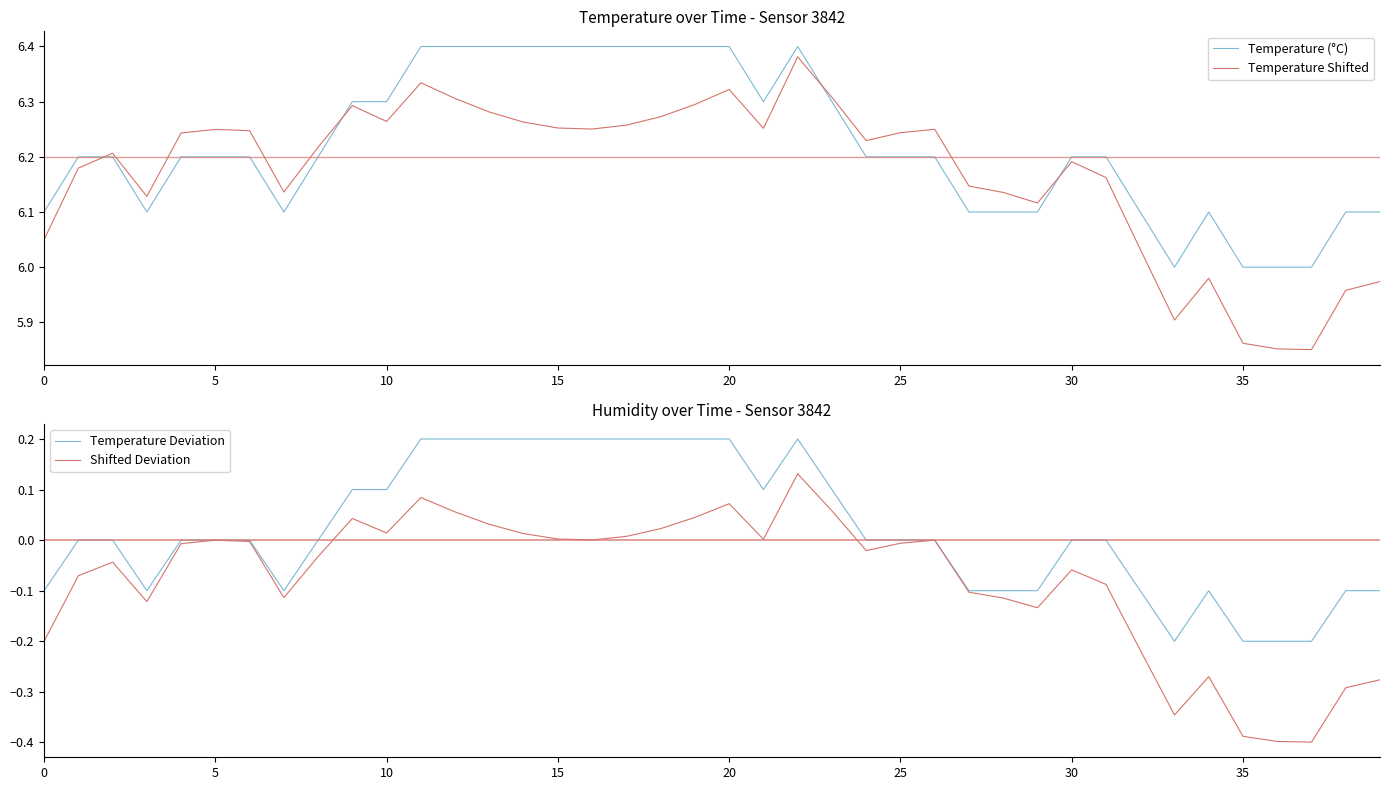

What is the highest value of the Temperature Shifted series?

6.4